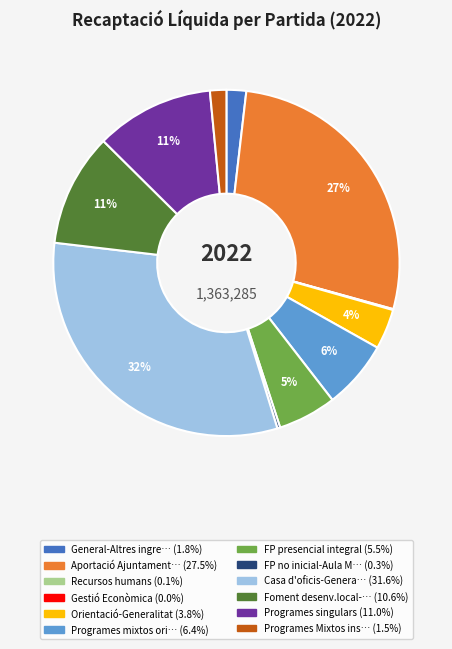

Does any single category account for the majority?

No